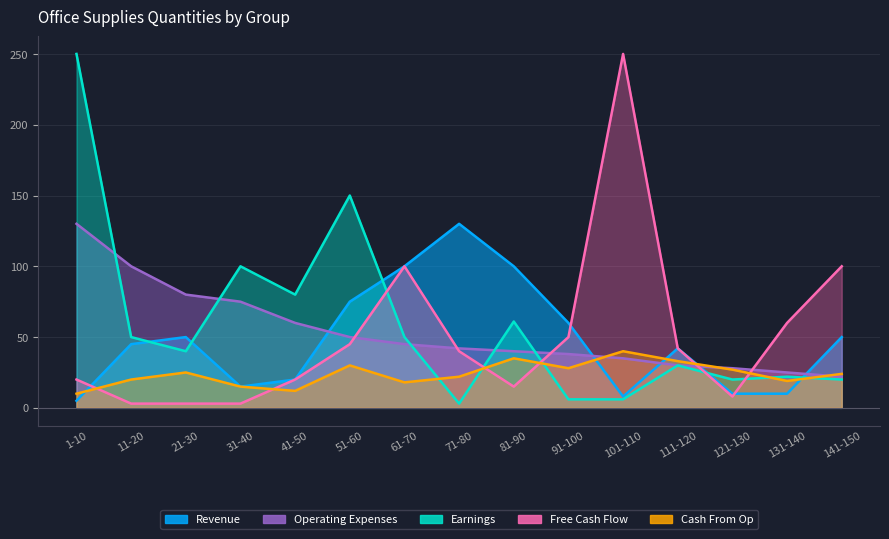

What are all the series names shown in the legend?

Revenue, Earnings, Free Cash Flow, Cash From Op, Operating Expenses